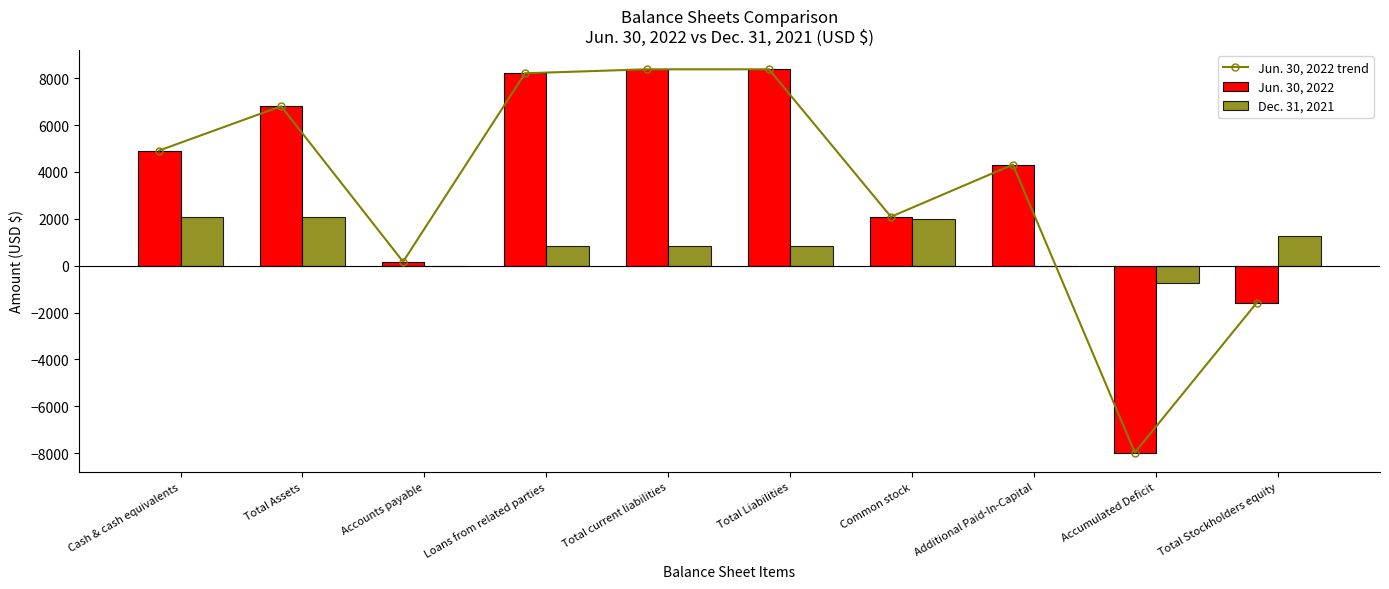

What is the sum of all Jun. 30, 2022 values?

33704